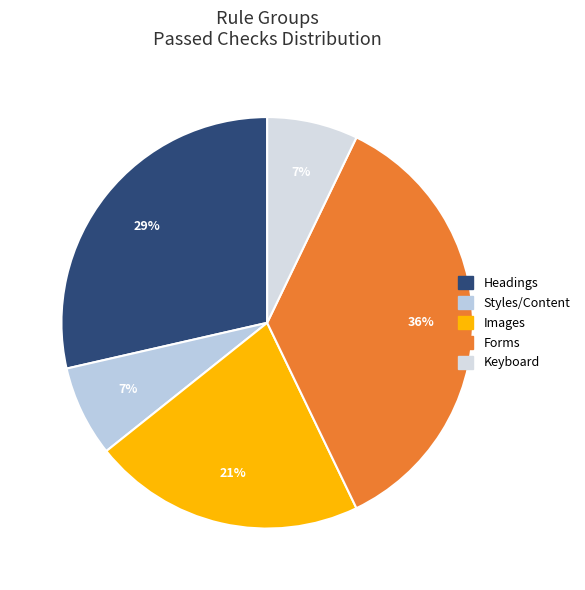

How many slices are in this pie chart?

5